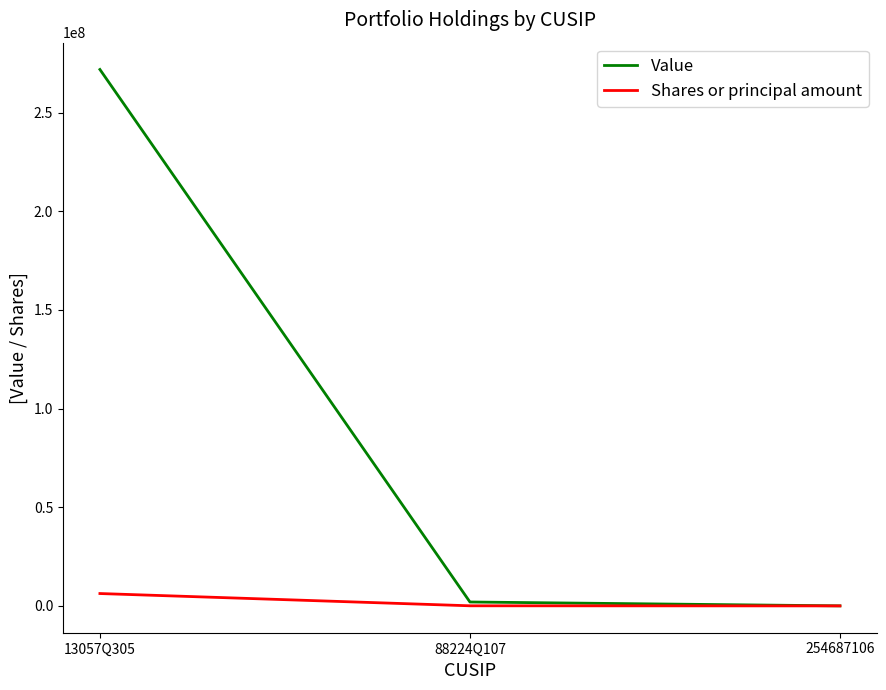

What is the maximum value shown in the chart?

271801096